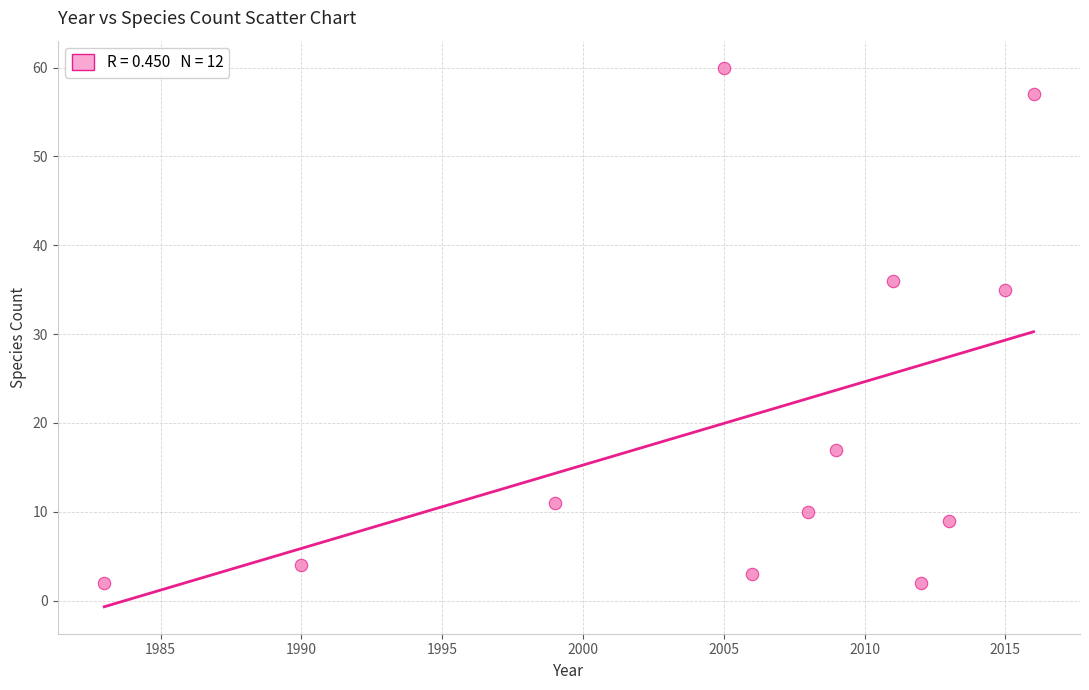

What Y value in the scatter plot is closest to 31?

35